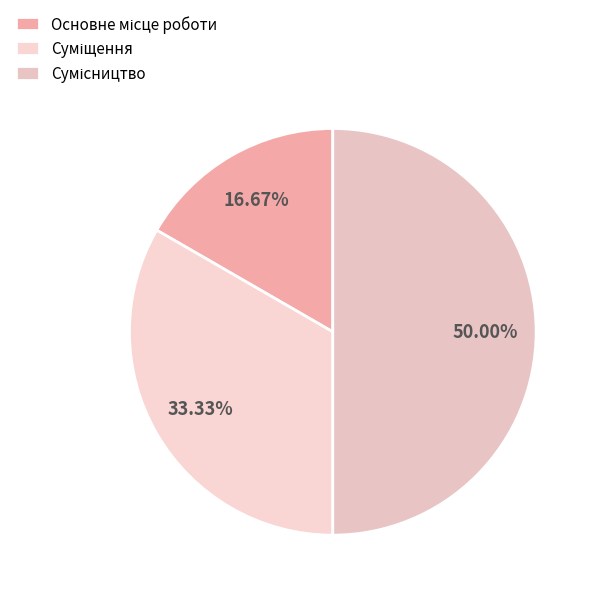

How many slices are in this pie chart?

3